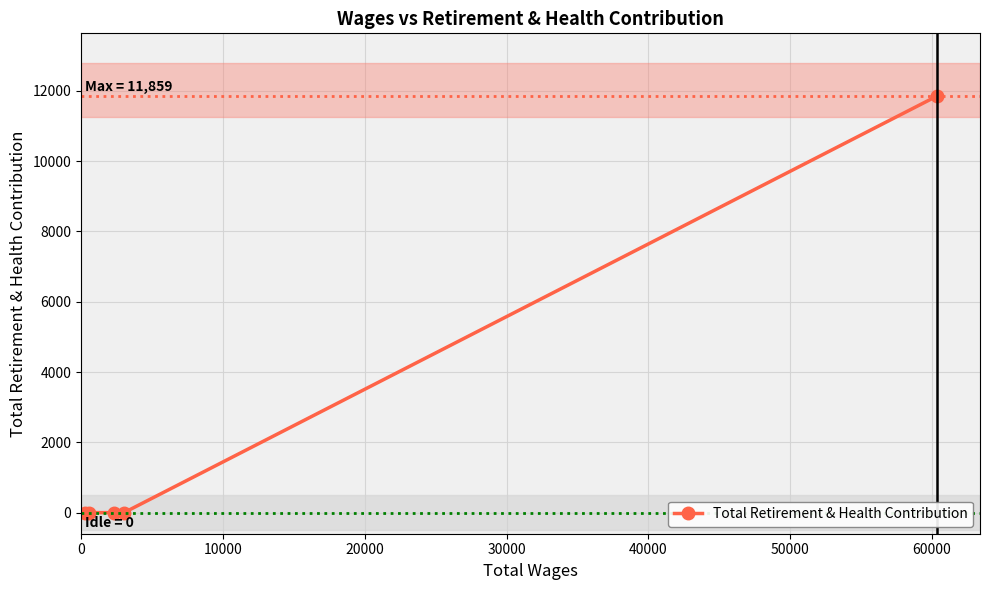

What is the greatest value displayed?

11859